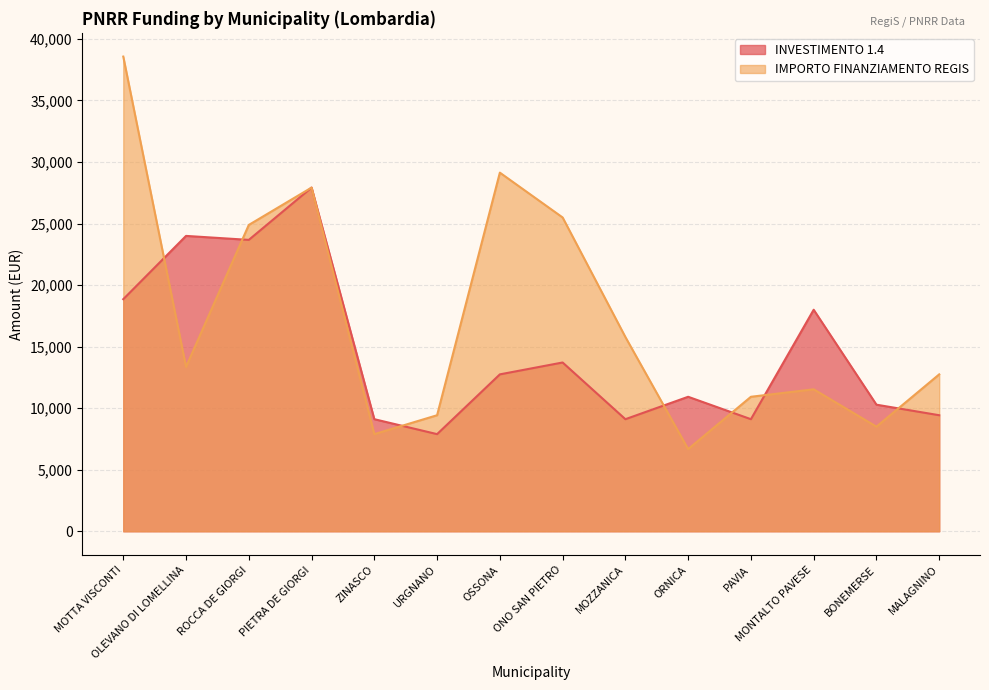

At which category does IMPORTO FINANZIAMENTO REGIS reach its first local valley?

OLEVANO DI LOMELLINA